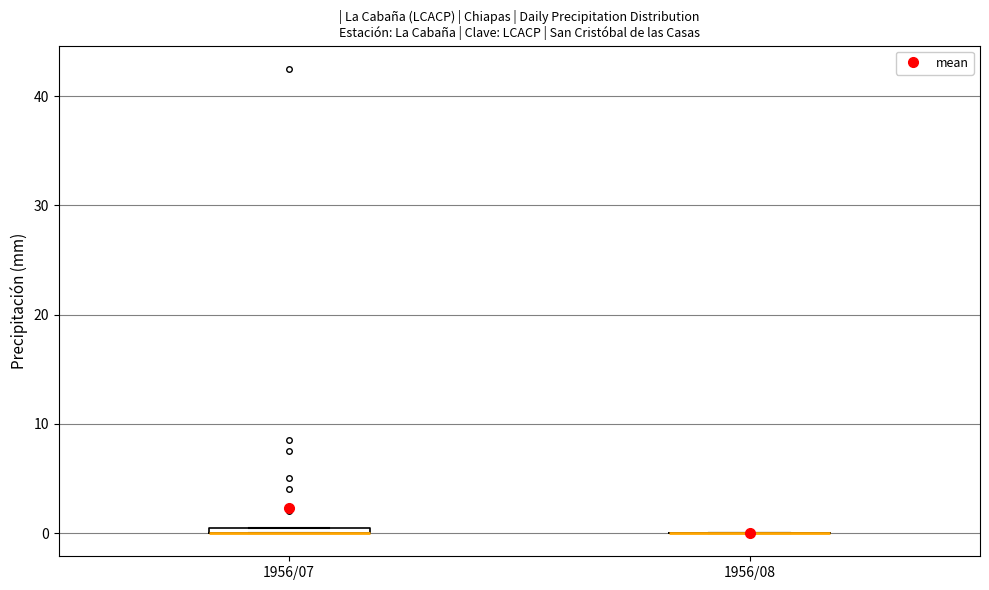

Where is the upper edge of the box for 1956/07 on the y-axis? The values are not printed on the chart, so give them approximately, as read against the axis.

1